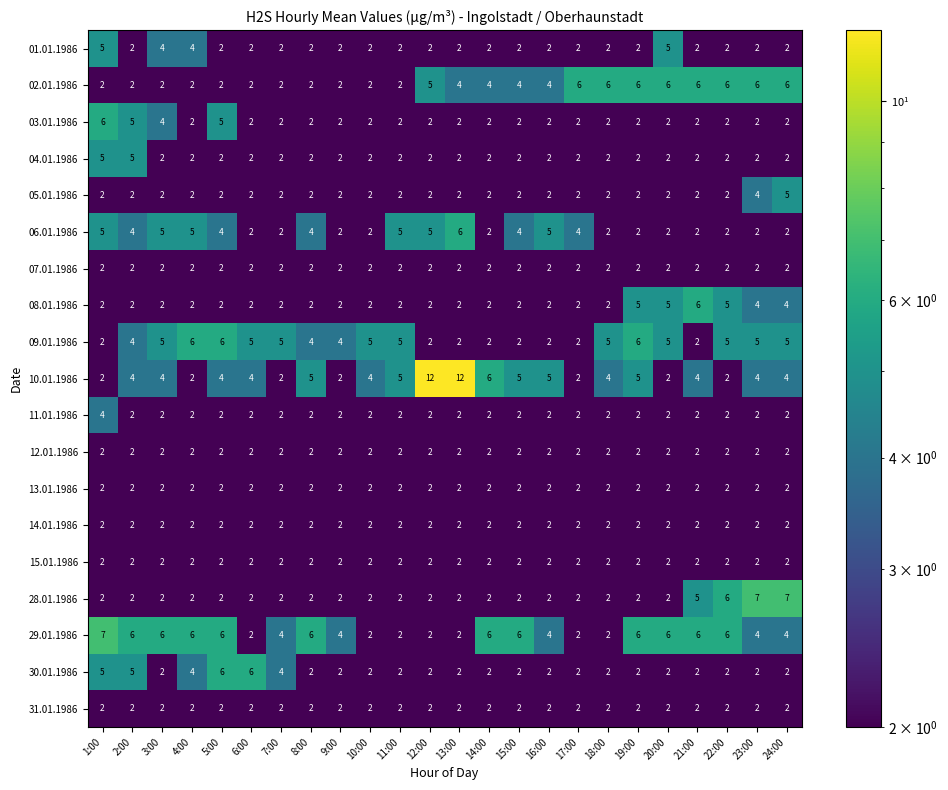

What is the spread (max minus min) of values at 23:00?

5